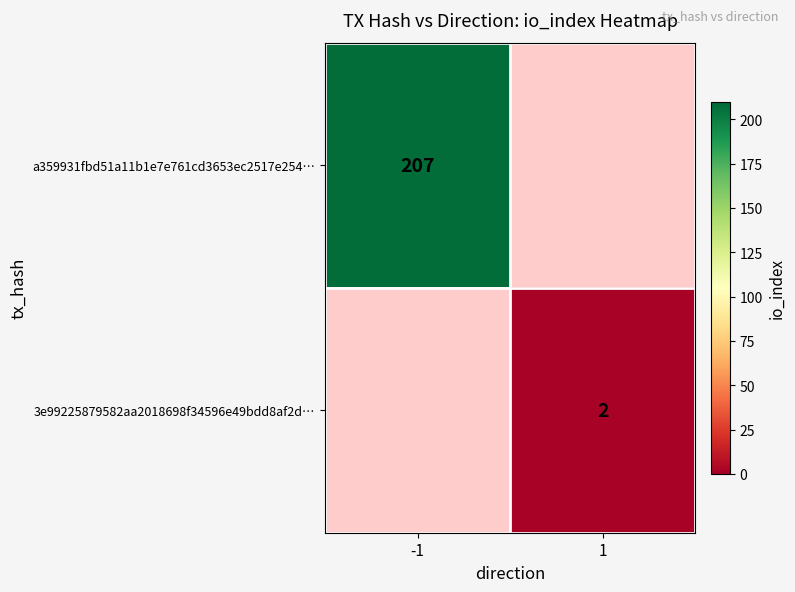

True or false: 3e99225879582aa2018698f34596e49bdd8af2d… has a value of 1 at 1.

False